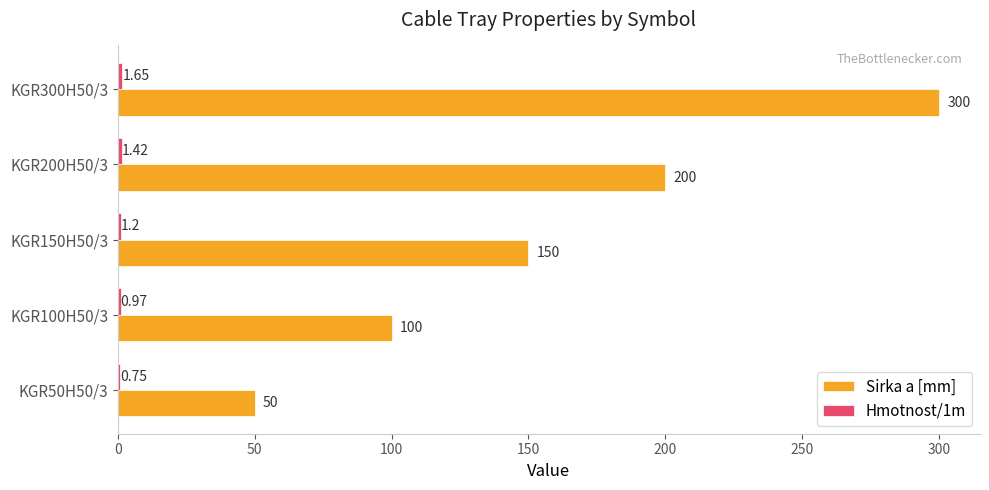

Count the number of data series in this chart.

2